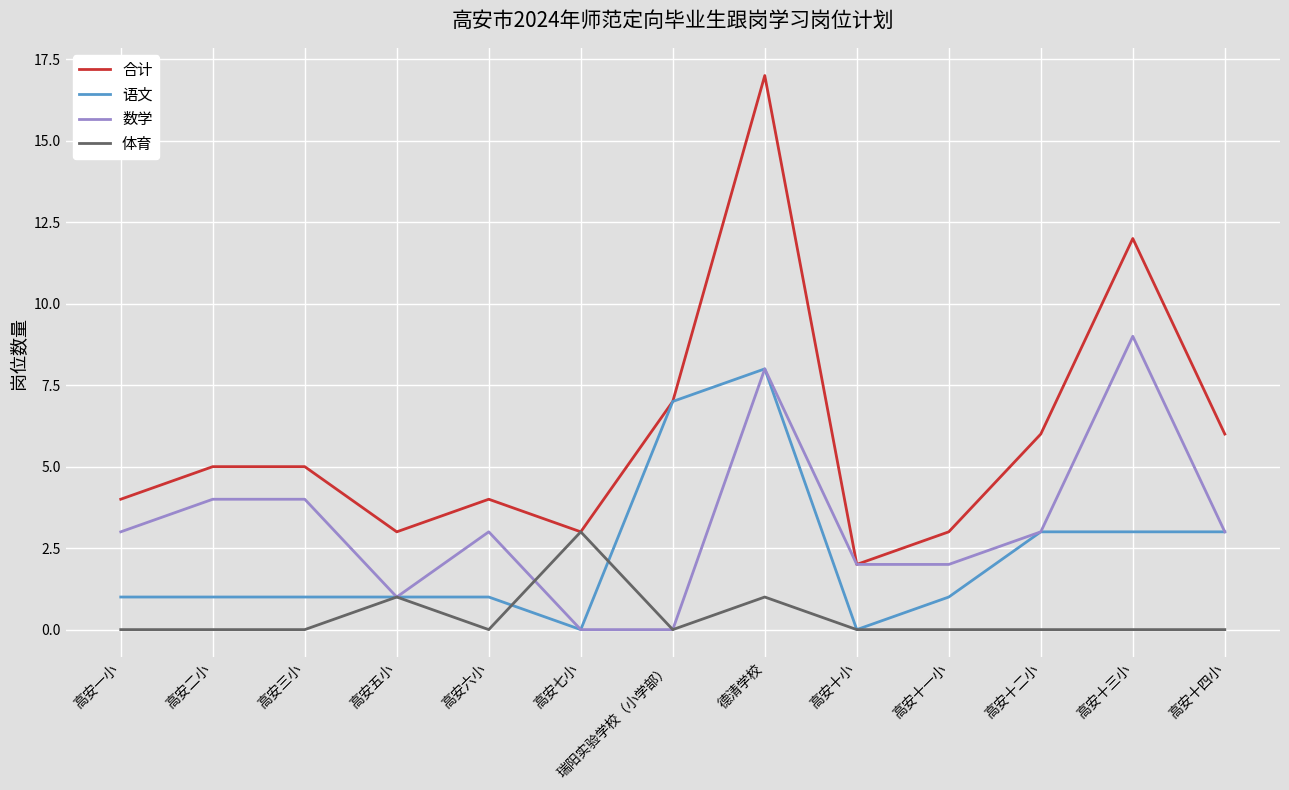

True or false: 合计 has a value of 5 at 高安二小.

True